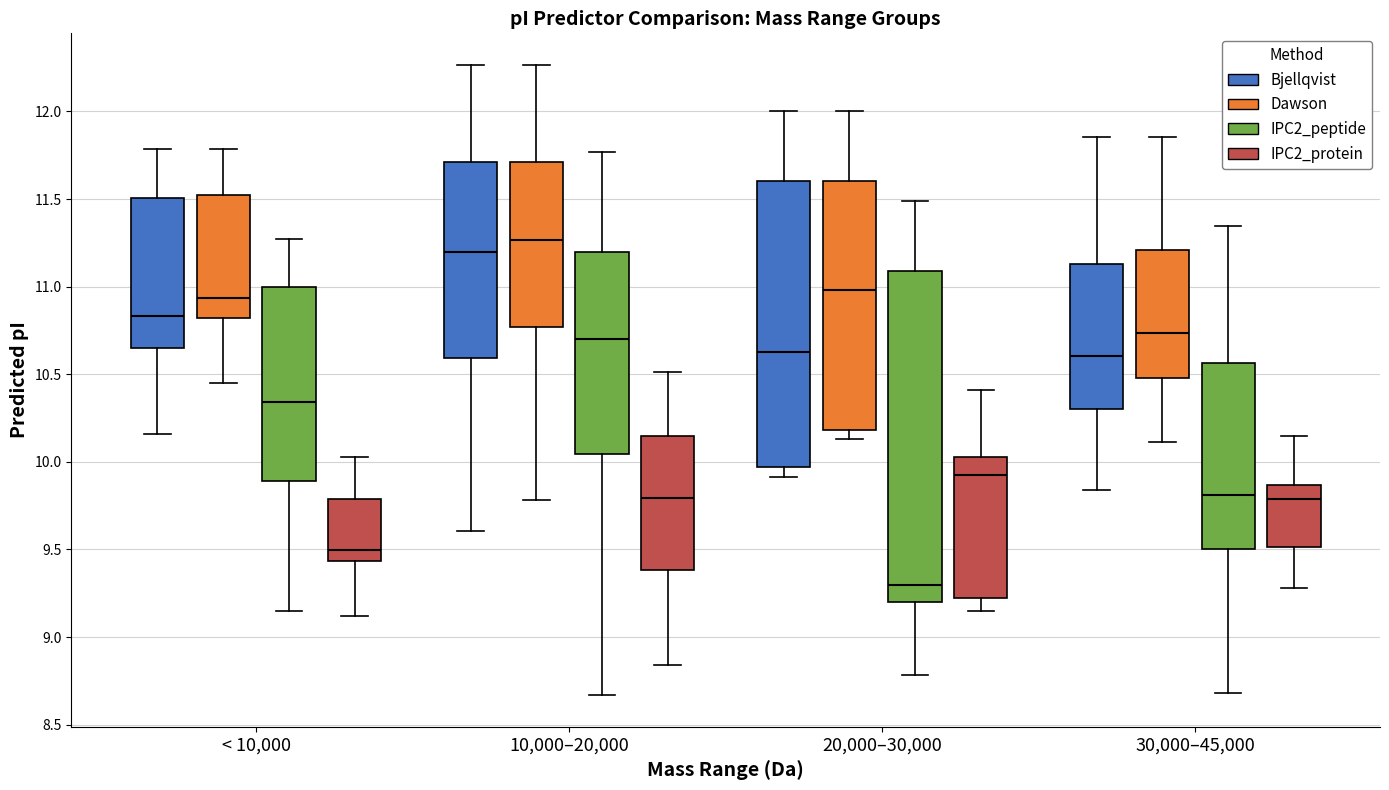

Which box's median line is the lowest?

20,000–30,000 (IPC2_peptide)